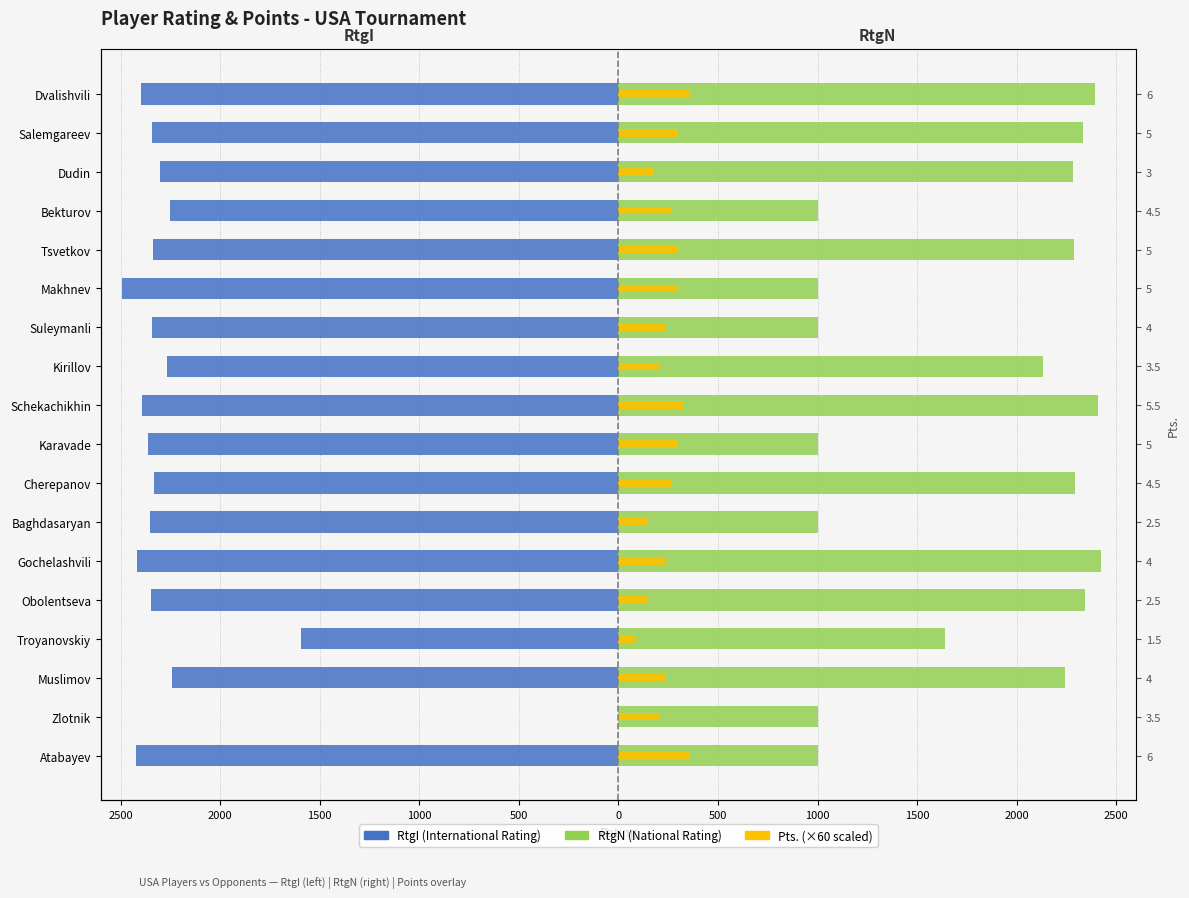

Is it true that RtgI equals -2338 at Tsvetkov?

True